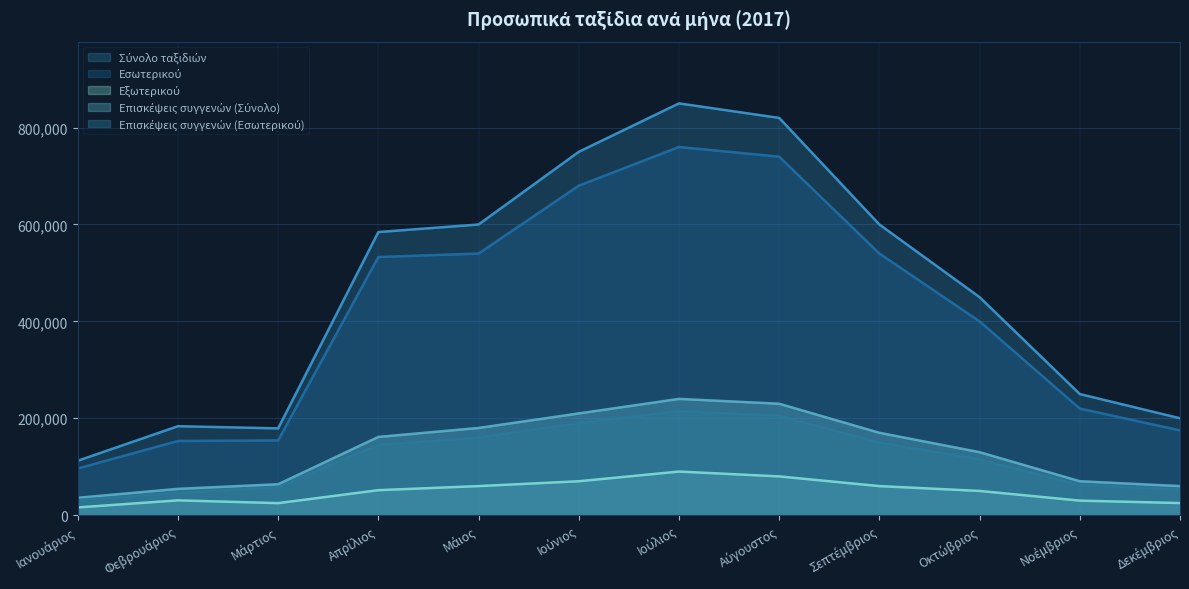

What is the sum of all Επισκέψεις συγγενών (Εσωτερικού) values?

1430229